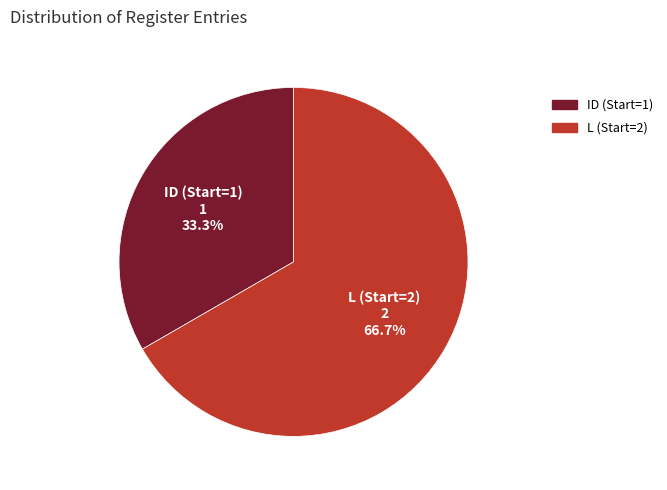

To the nearest percent, what is the difference between the ID (Start=1) and L (Start=2) slice percentages?

33%